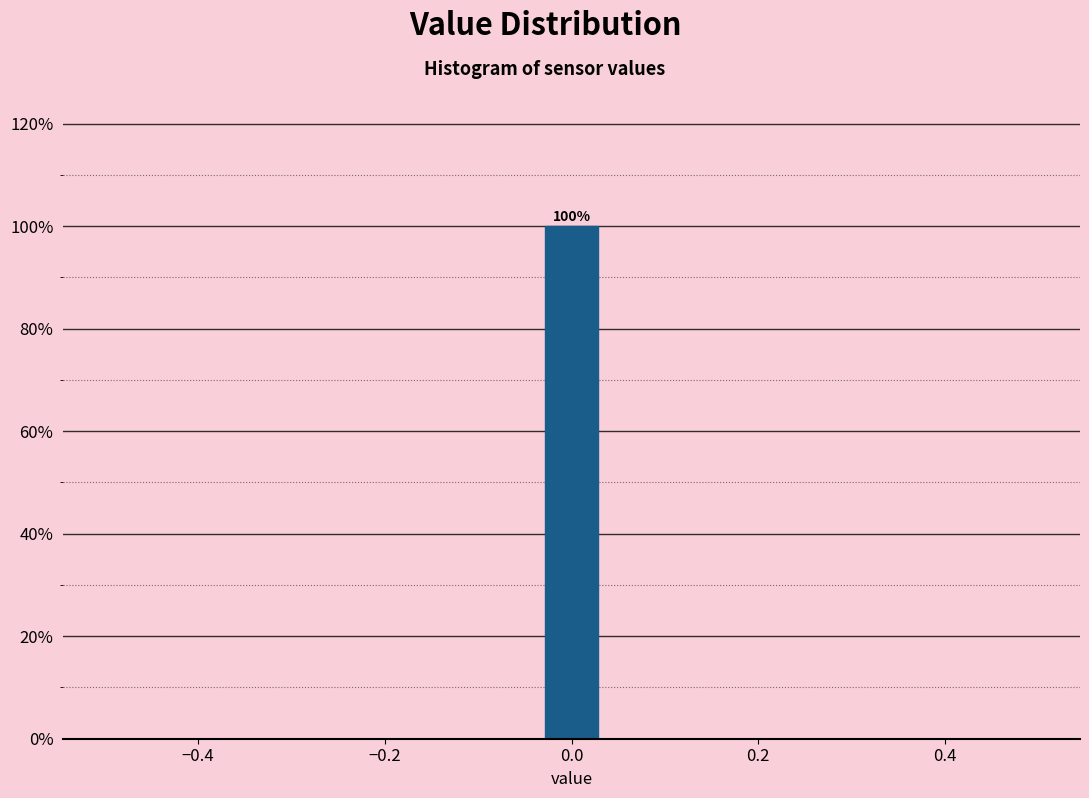

Read against the x-axis, roughly where is the centre of the tallest bar?

0.00